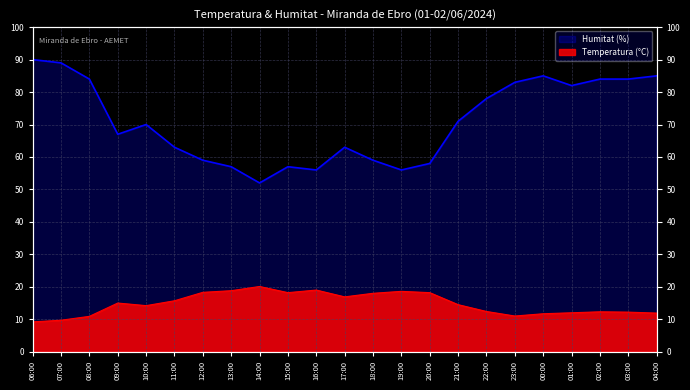

Which series has the widest spread of values?

Humitat (%)